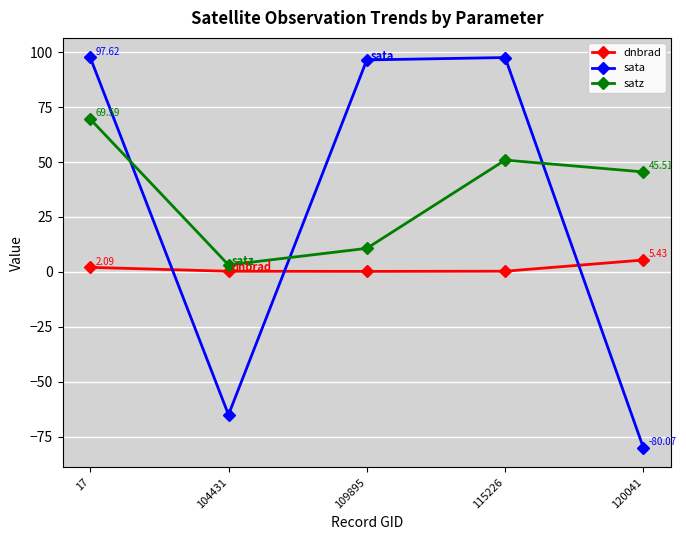

What is the value of the sata point at the 1st from the left?

97.6